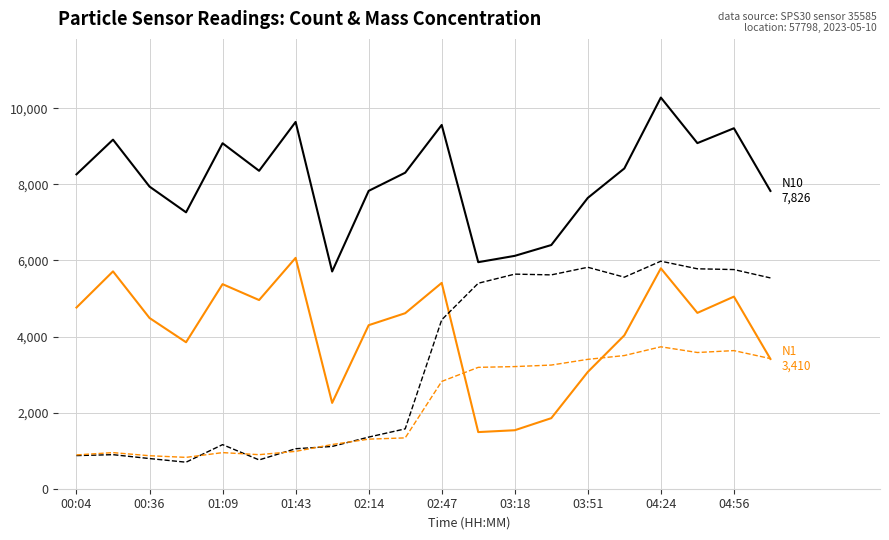

What is the greatest value displayed?

10280.4